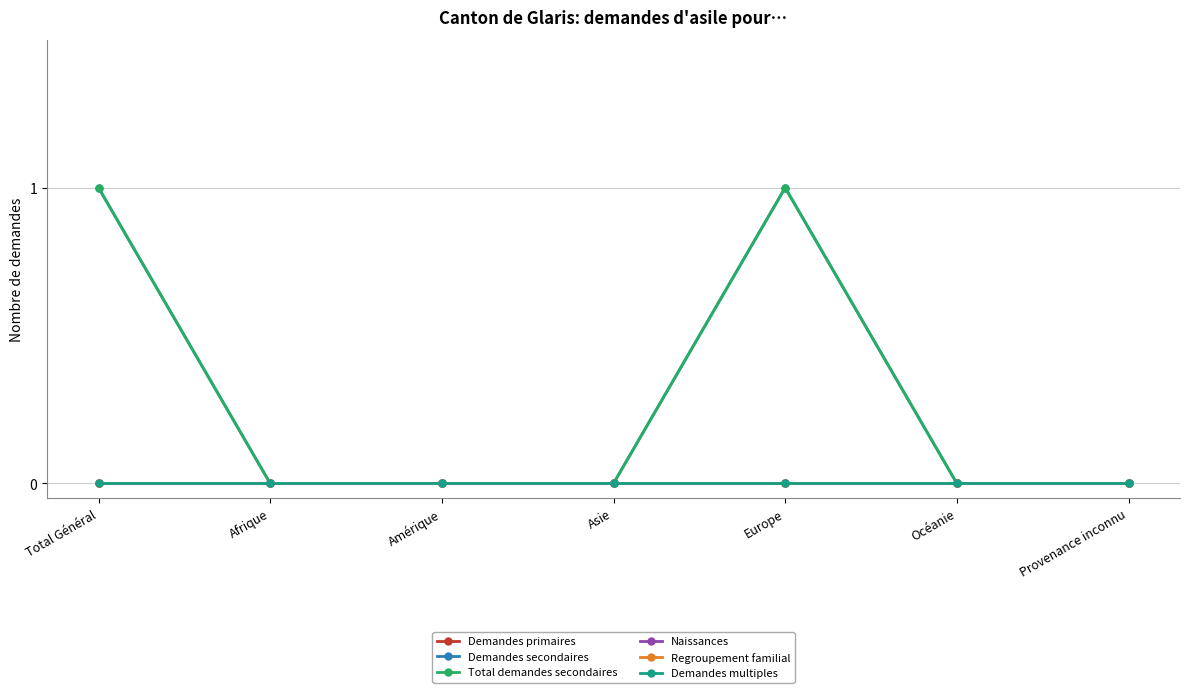

Is the value of Demandes primaires at Asie greater than the value of Total demandes secondaires at Provenance inconnu?

No